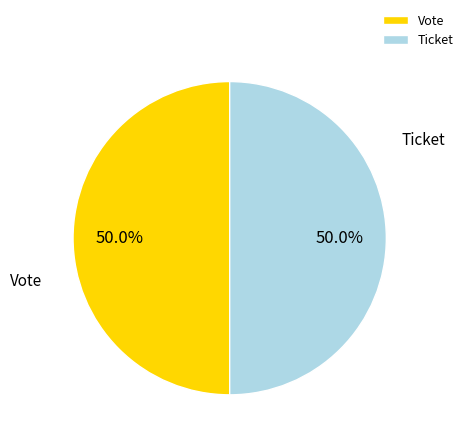

How many segments does this pie chart have?

2